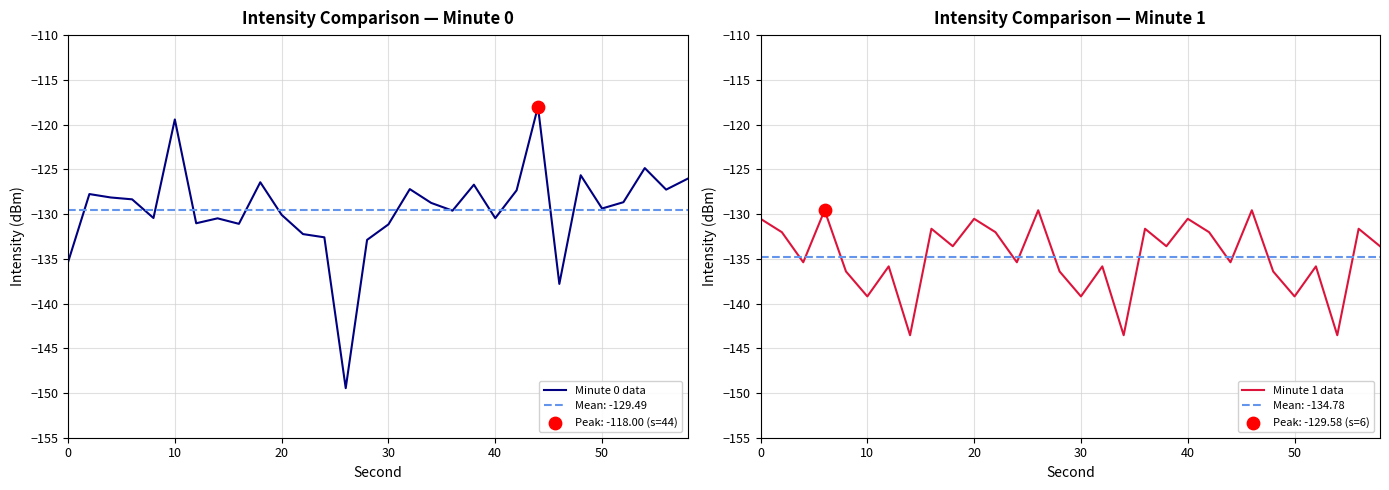

Which series reaches the minimum Y coordinate?

Minute 0 data